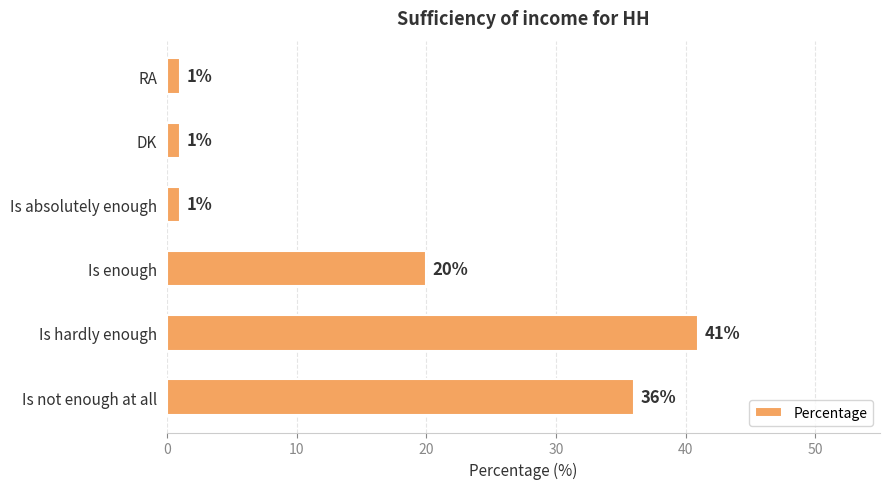

Reading bottom to top, what are all the values shown in this chart?

Is not enough at all=36	Is hardly enough=41	Is enough=20	Is absolutely enough=1	DK=1	RA=1